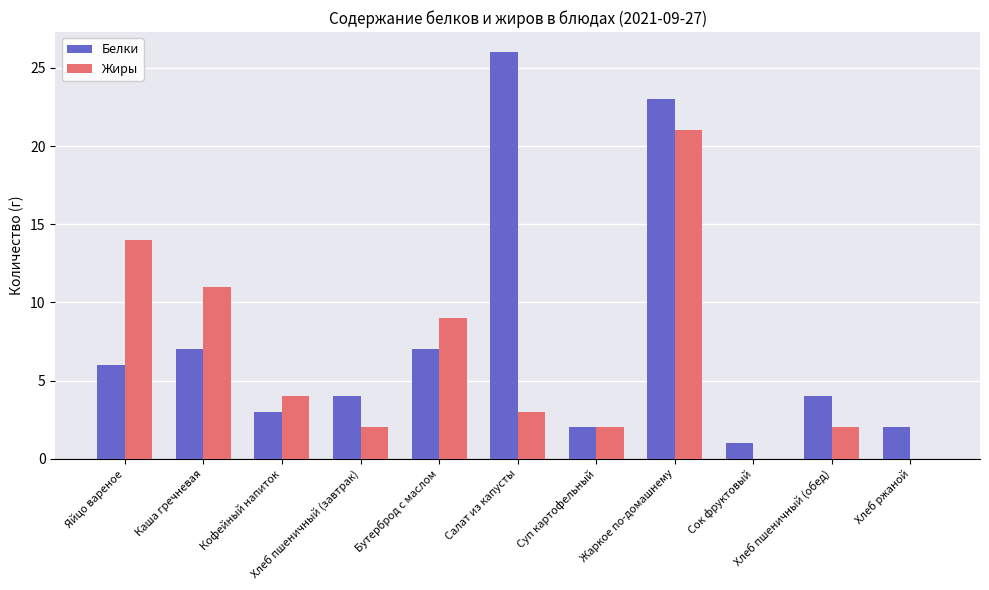

What is the highest value of the Белки series?

26